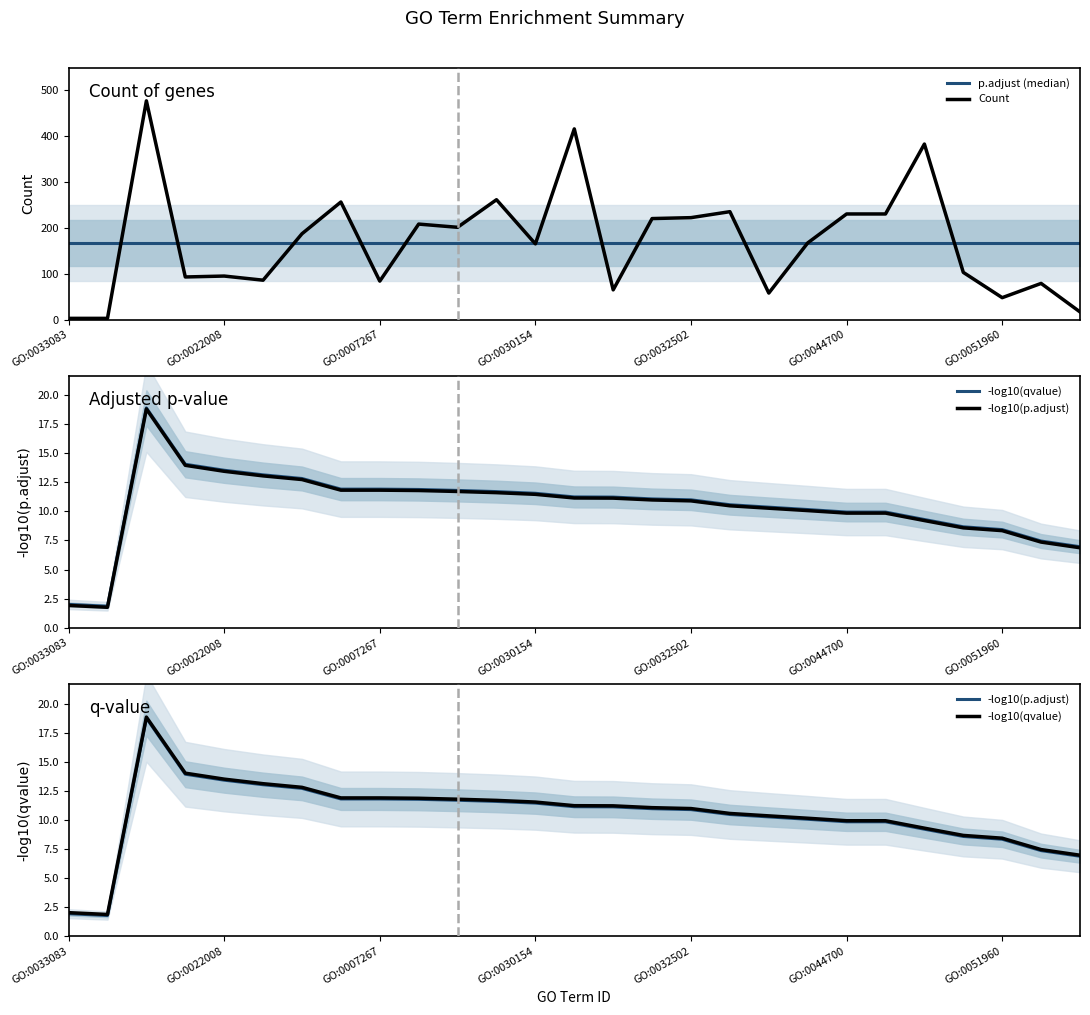

Reading left to right, extract all data points from this chart.

p.adjust (median): 167.0	167.0	167.0	167.0	167.0	167.0	167.0	167.0	167.0	167.0	167.0	167.0	167.0	167.0	167.0	167.0	167.0	167.0	167.0	167.0	167.0	167.0	167.0	167.0	167.0	167.0	167.0
Count: 3.0	3.0	476.0	93.0	95.0	86.0	187.0	256.0	84.0	208.0	201.0	261.0	165.0	415.0	65.0	220.0	222.0	235.0	58.0	167.0	230.0	230.0	382.0	103.0	48.0	79.0	17.0
-log10(qvalue): 2.0	1.9	18.9	14.0	13.5	13.1	12.8	11.9	11.9	11.9	11.8	11.7	11.5	11.2	11.2	11.1	11.0	10.6	10.4	10.1	9.9	9.9	9.3	8.7	8.4	7.4	7.0
-log10(p.adjust): 1.9	1.8	18.8	13.9	13.4	13.0	12.7	11.8	11.8	11.8	11.7	11.6	11.5	11.1	11.1	11.0	10.9	10.5	10.3	10.1	9.8	9.8	9.2	8.6	8.3	7.4	6.9